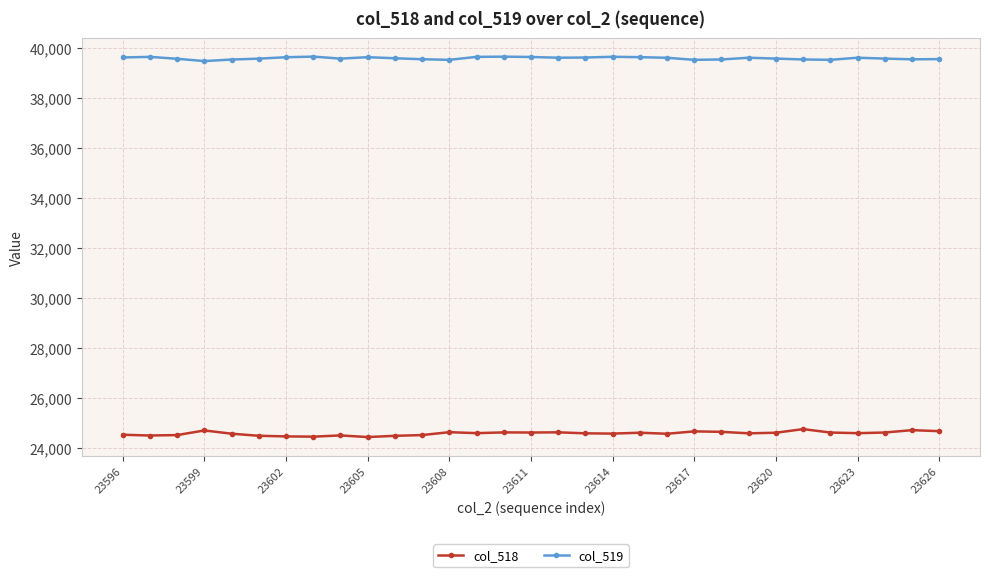

What is the value of the col_518 point at the 2nd from the left?

24511